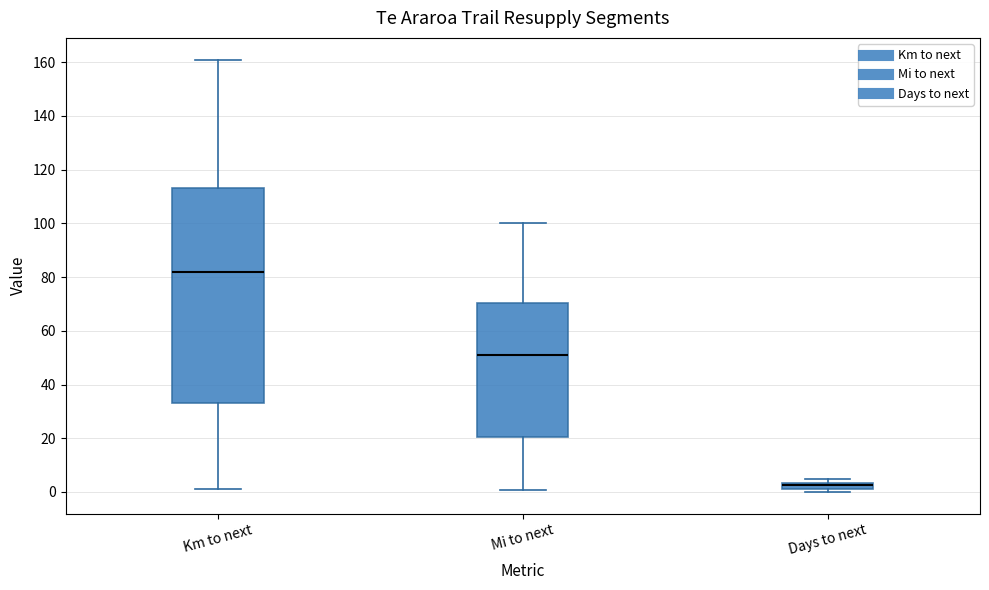

Where does the median line of the box for Mi to next sit on the y-axis? The values are not printed on the chart, so give them approximately, as read against the axis.

52